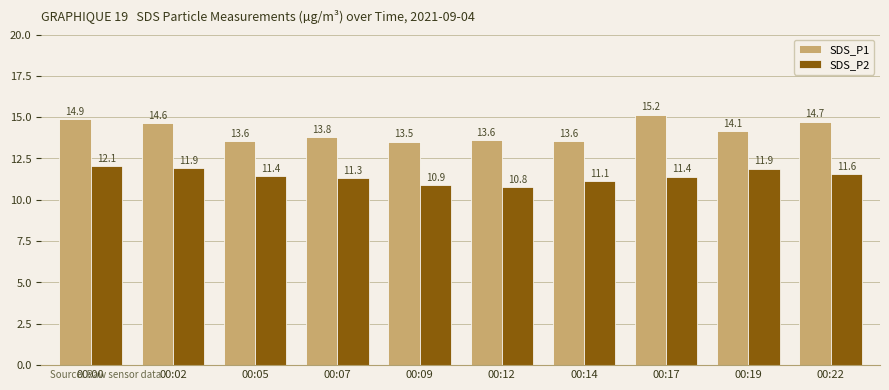

What is the total value across all series at 00:12?

24.4